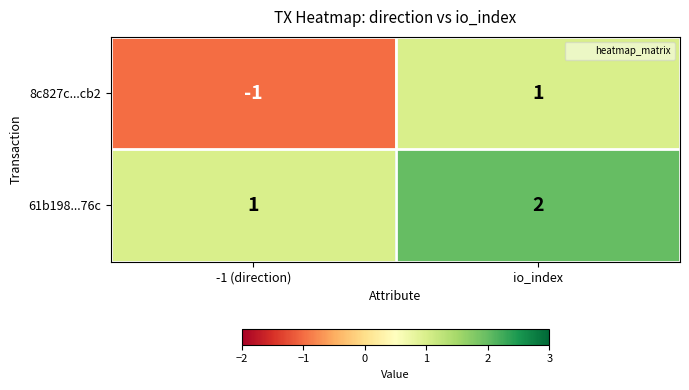

Reading left to right, list all the values displayed in this chart.

8c827c...cb2: -1 (direction)=-1	io_index=1
61b198...76c: -1 (direction)=1	io_index=2